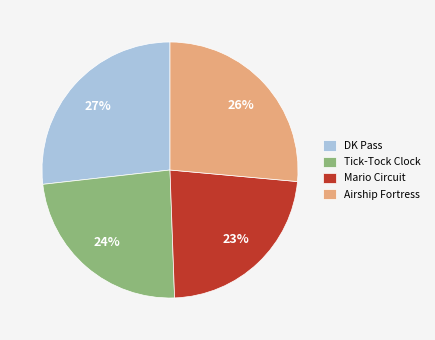

To the nearest percent, what portion does Airship Fortress represent?

26%